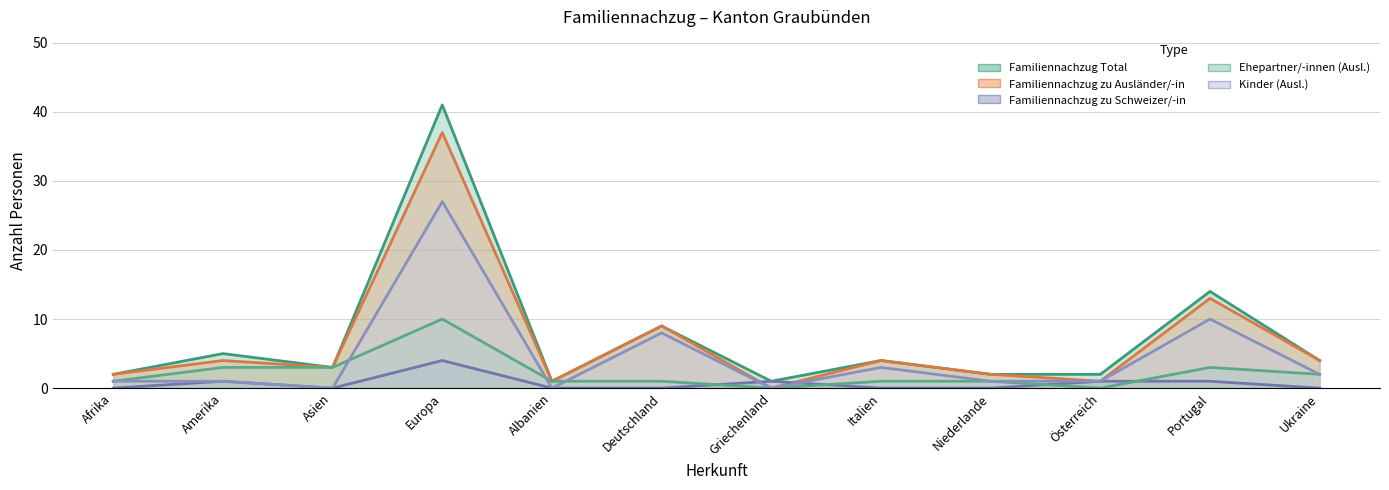

Is it true that Familiennachzug Total equals 1 at Albanien?

True